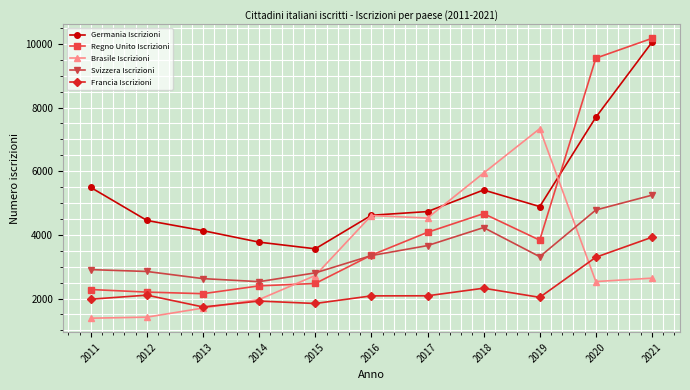

Which category has the lowest value in the Svizzera Iscrizioni series?

2014